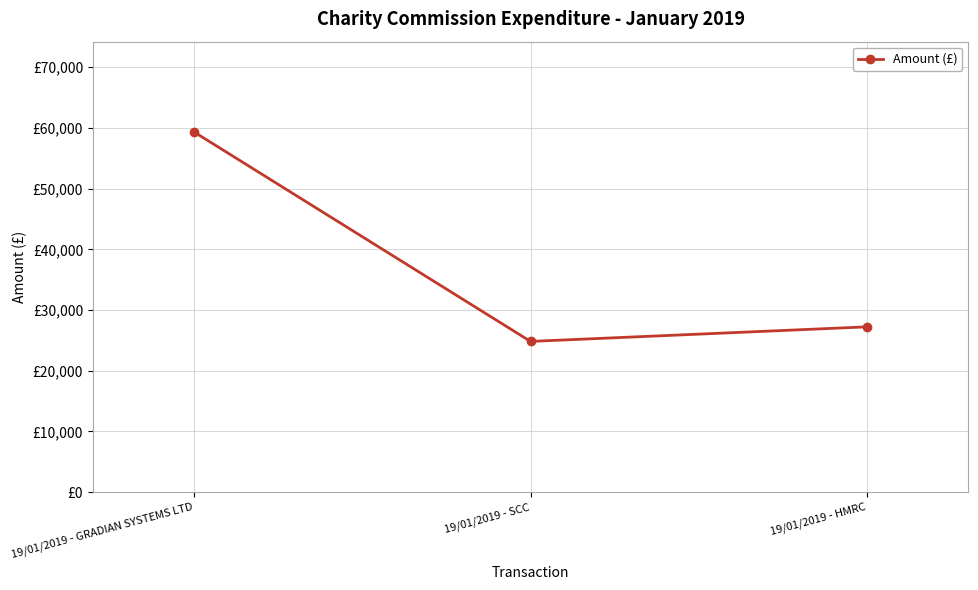

List the labels in order of value, smallest first.

19/01/2019 - SCC, 19/01/2019 - HMRC, 19/01/2019 - GRADIAN SYSTEMS LTD